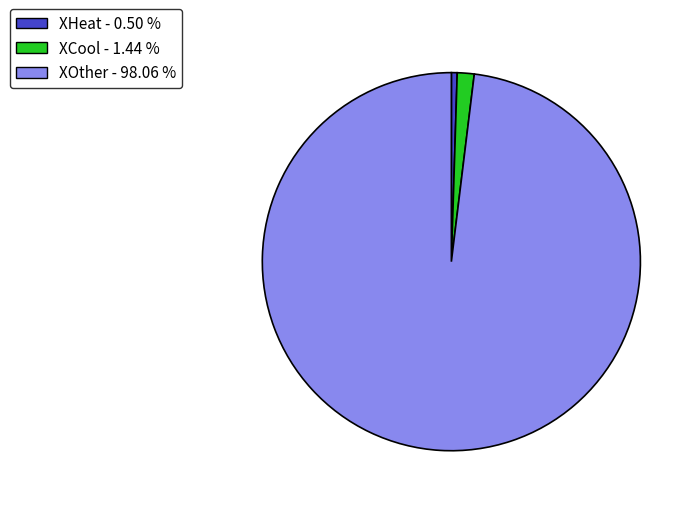

Which has a higher value, XOther - 98.06 % or XHeat - 0.50 %?

XOther - 98.06 %